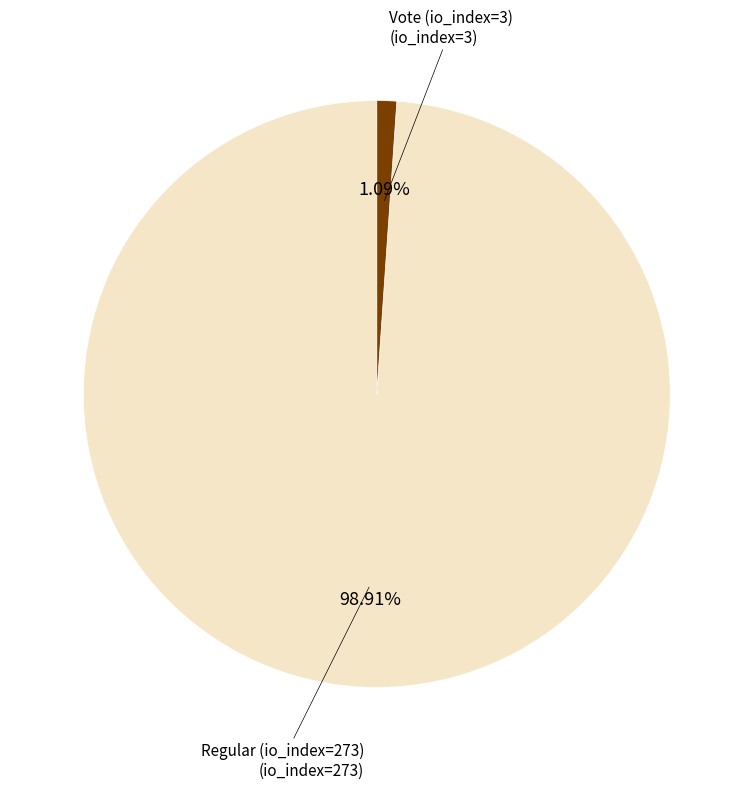

To the nearest percent, what is the difference between the Regular (io_index=273) and Vote (io_index=3) slice percentages?

98%